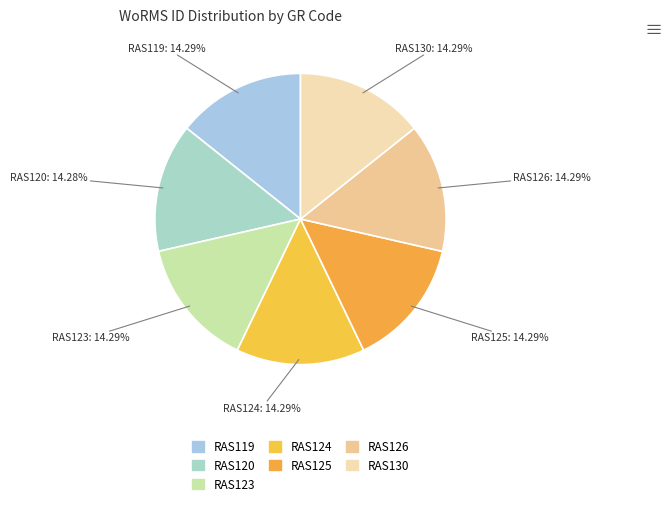

What percentage is the RAS120 slice, to the nearest percent?

14%